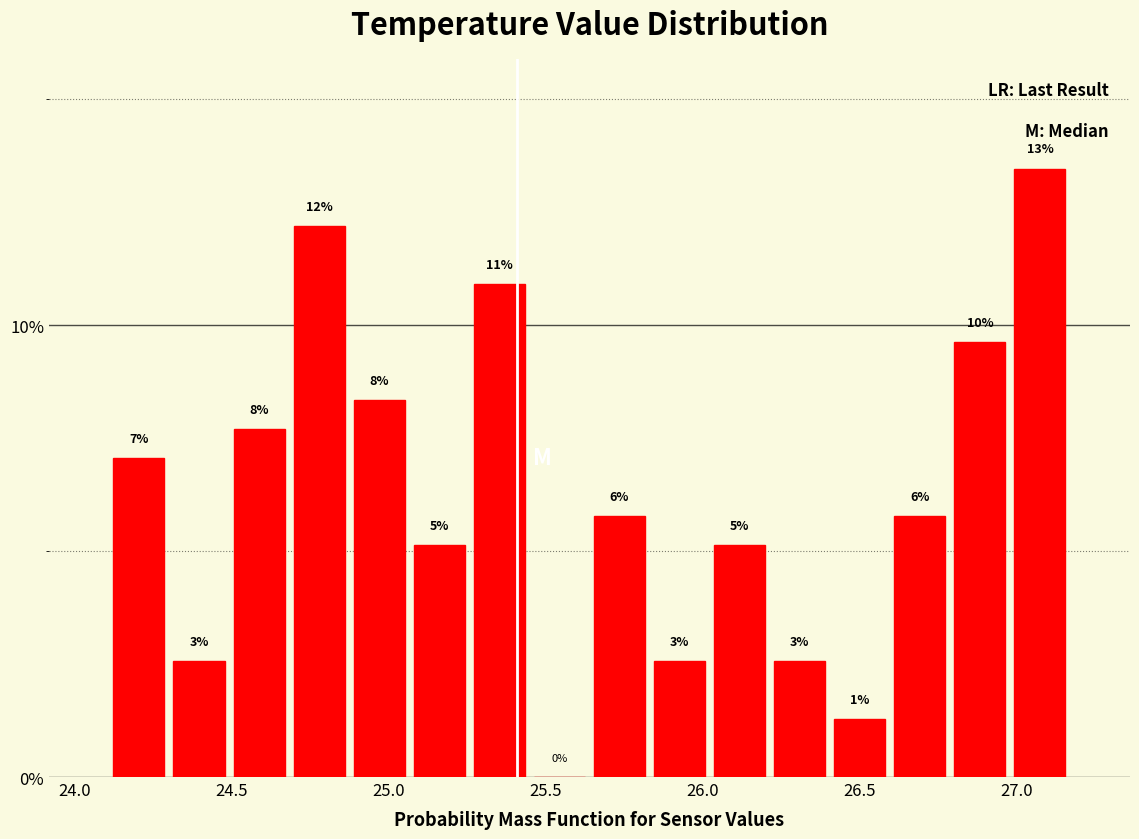

Around what value on the x-axis is the tallest bar? Give the approximate position of its centre, as read against the axis.

27.05